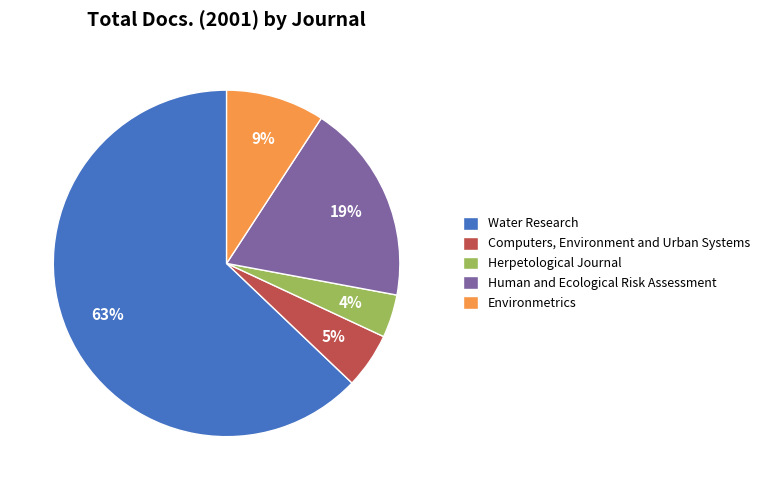

How many segments does this pie chart have?

5